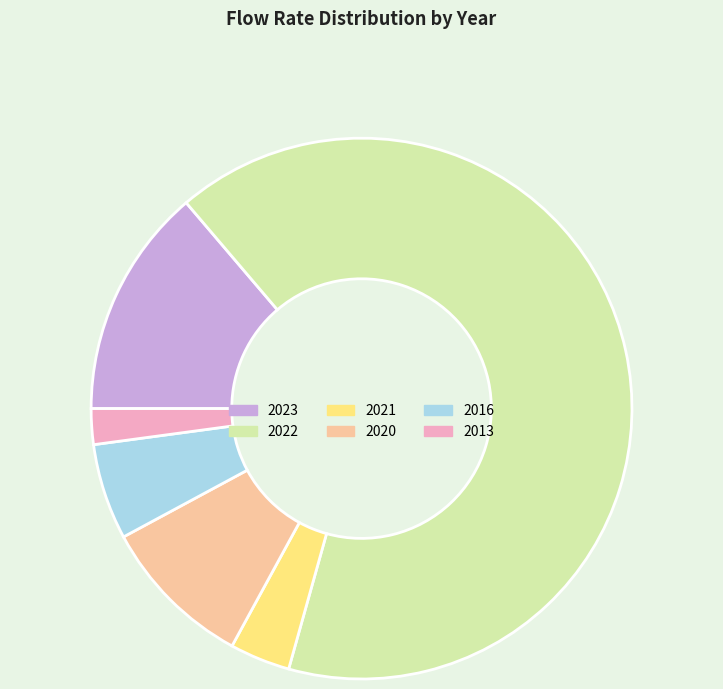

Rank the categories by value from lowest to highest.

2013, 2021, 2016, 2020, 2023, 2022